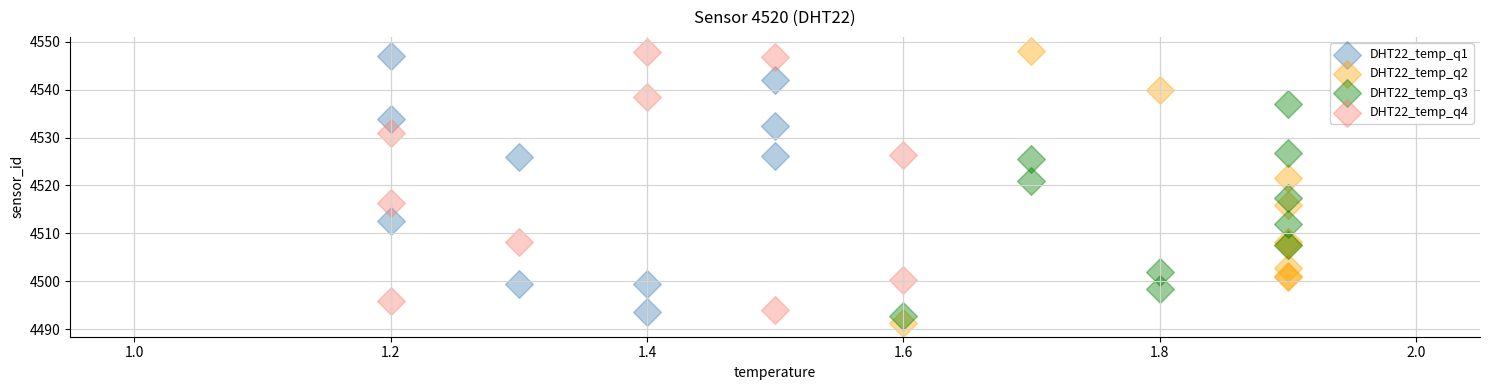

Which series has the widest spread of Y values?

DHT22_temp_q2